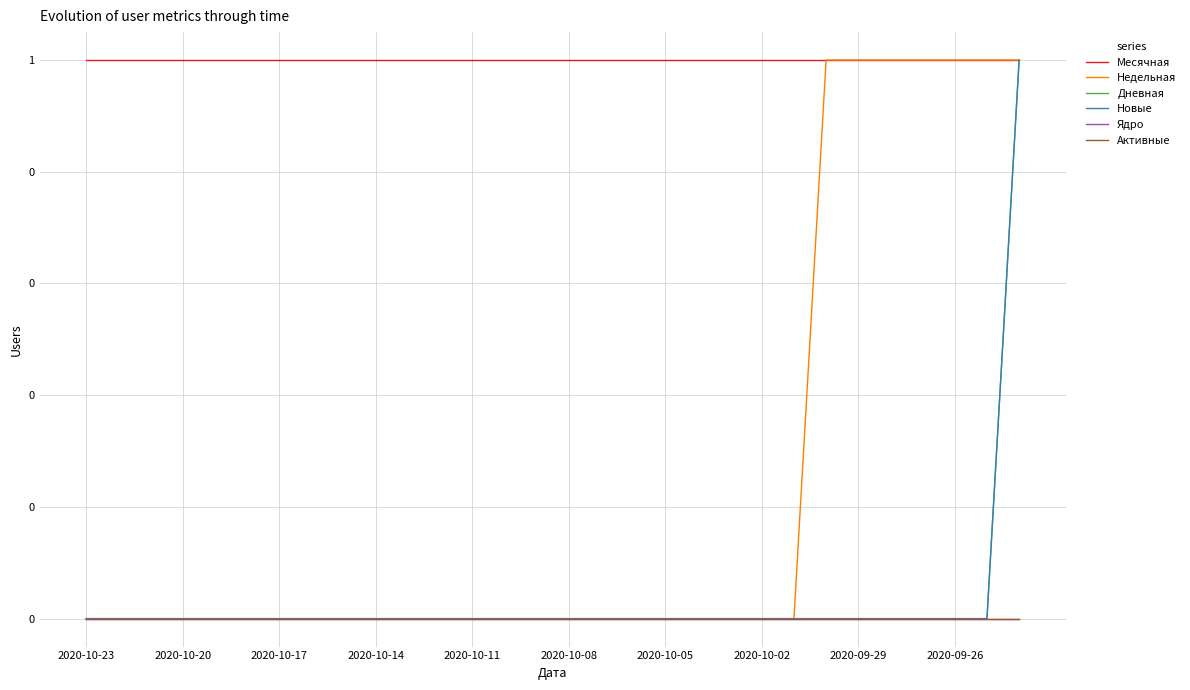

Is this an area chart (filled region under the line)?

No